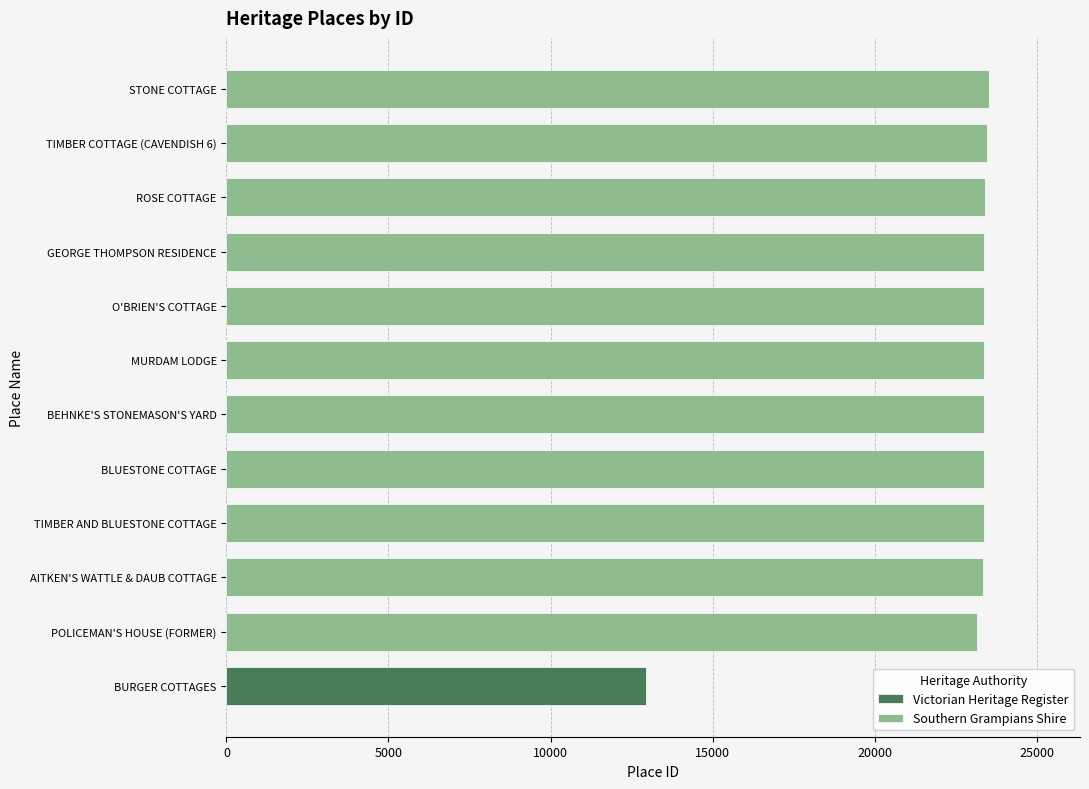

What is the maximum value for Southern Grampians Shire?

23513